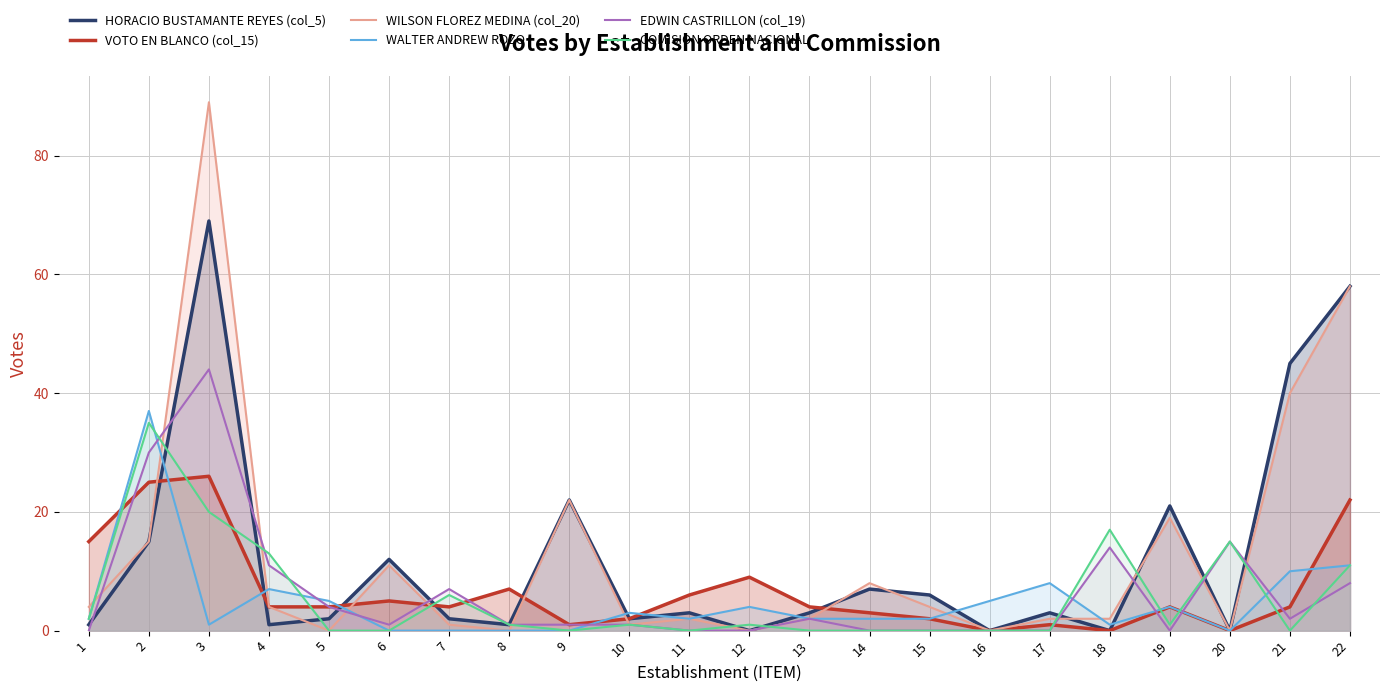

Which category has the lowest value in the WALTER ANDREW ROZO series?

6